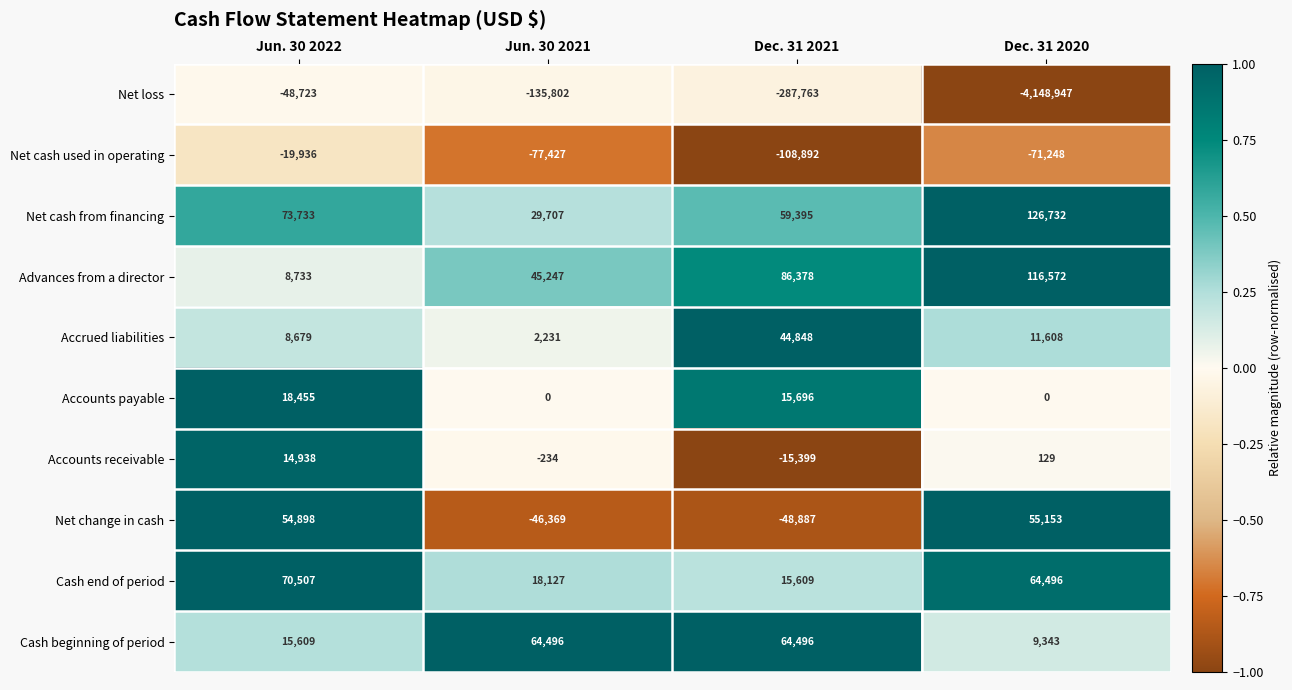

Which series has the largest range (max minus min)?

Net loss